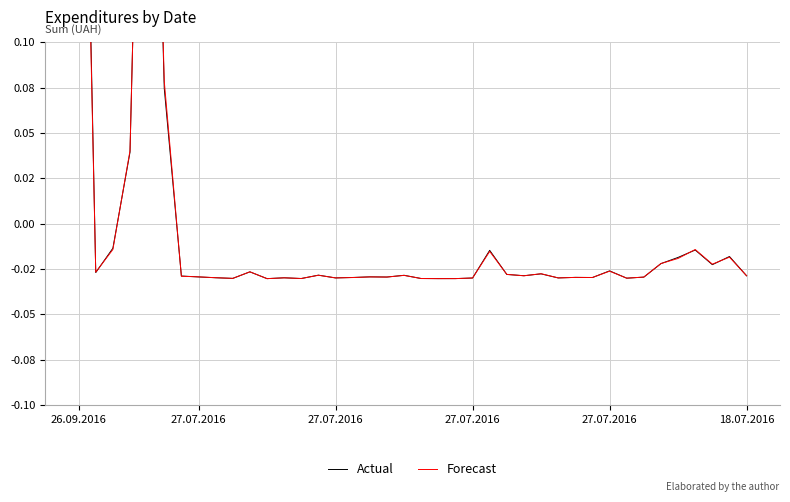

What is the maximum value shown in the chart?

0.4